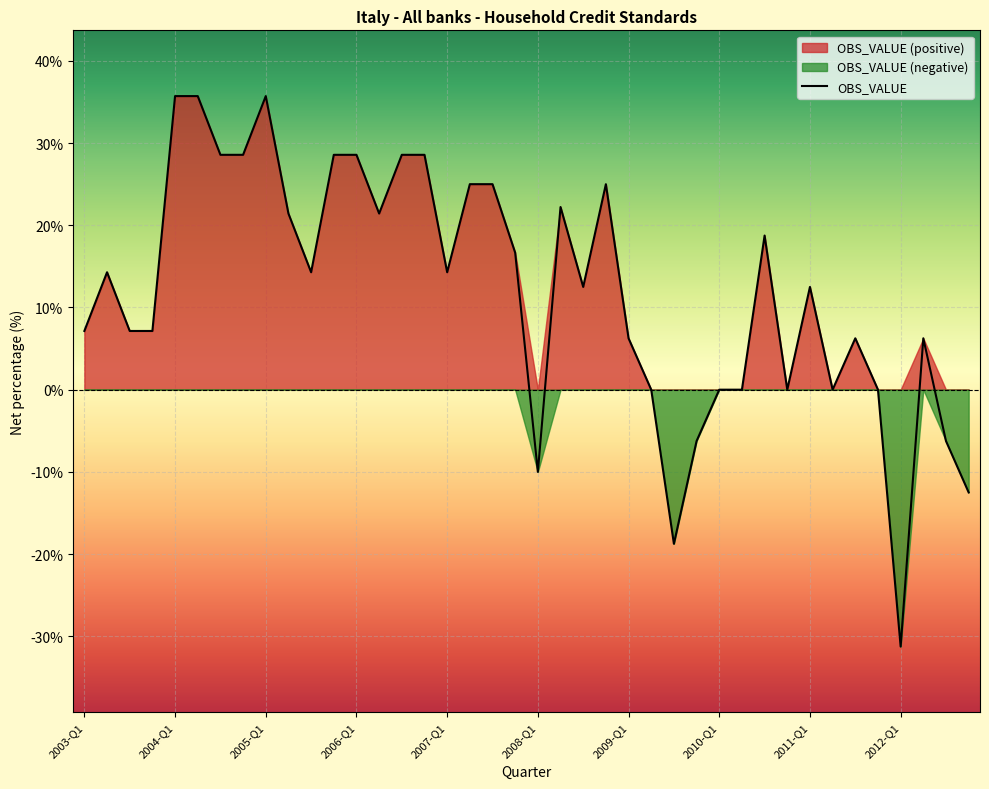

How many lines are shown in the chart?

1